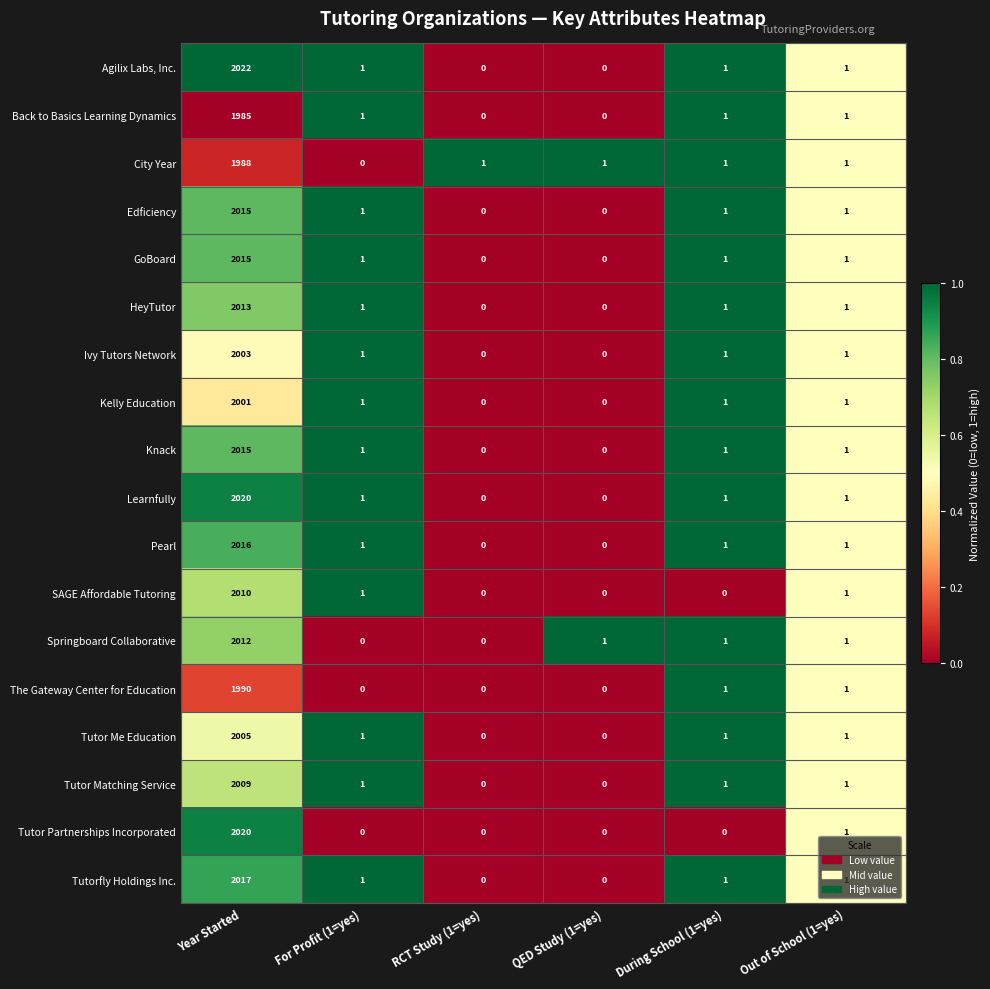

At which category does the chart reach its peak across all series?

Year Started